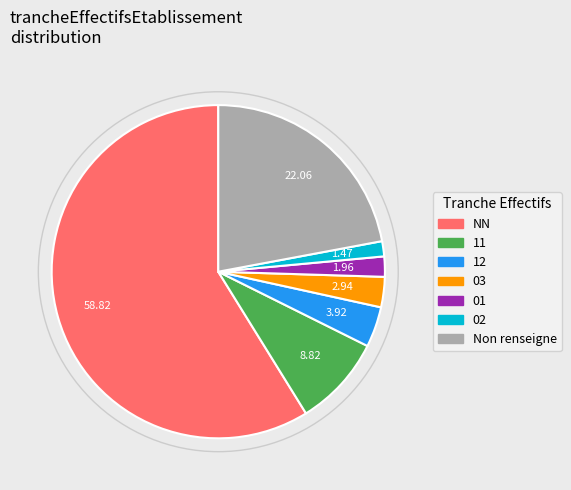

Does any single category account for the majority?

Yes